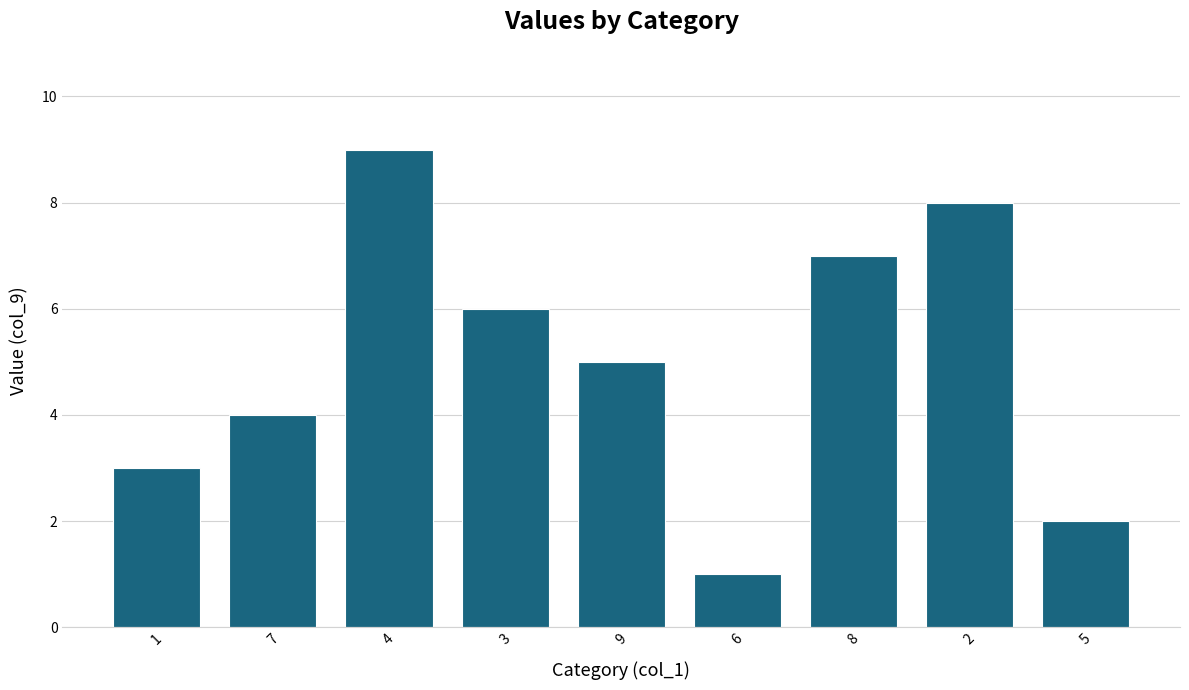

Reading right to left, transcribe all the data shown in this chart.

2	8	7	1	5	6	9	4	3